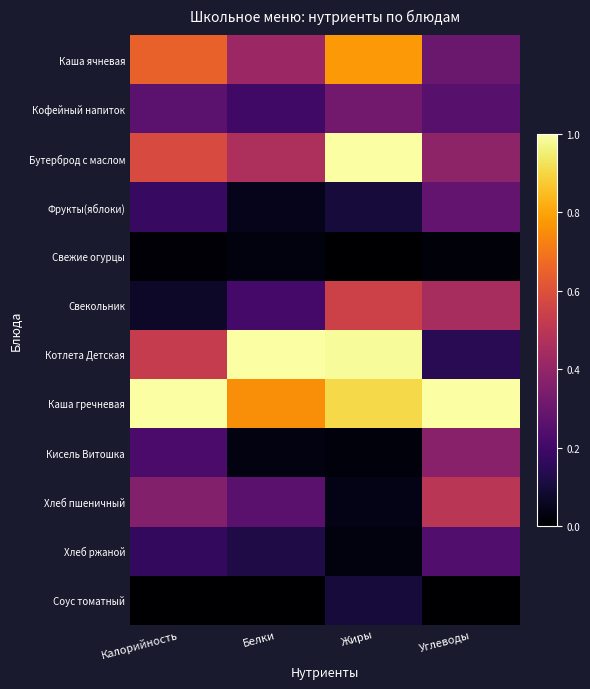

At which category is the sum across all series the highest?

Жиры